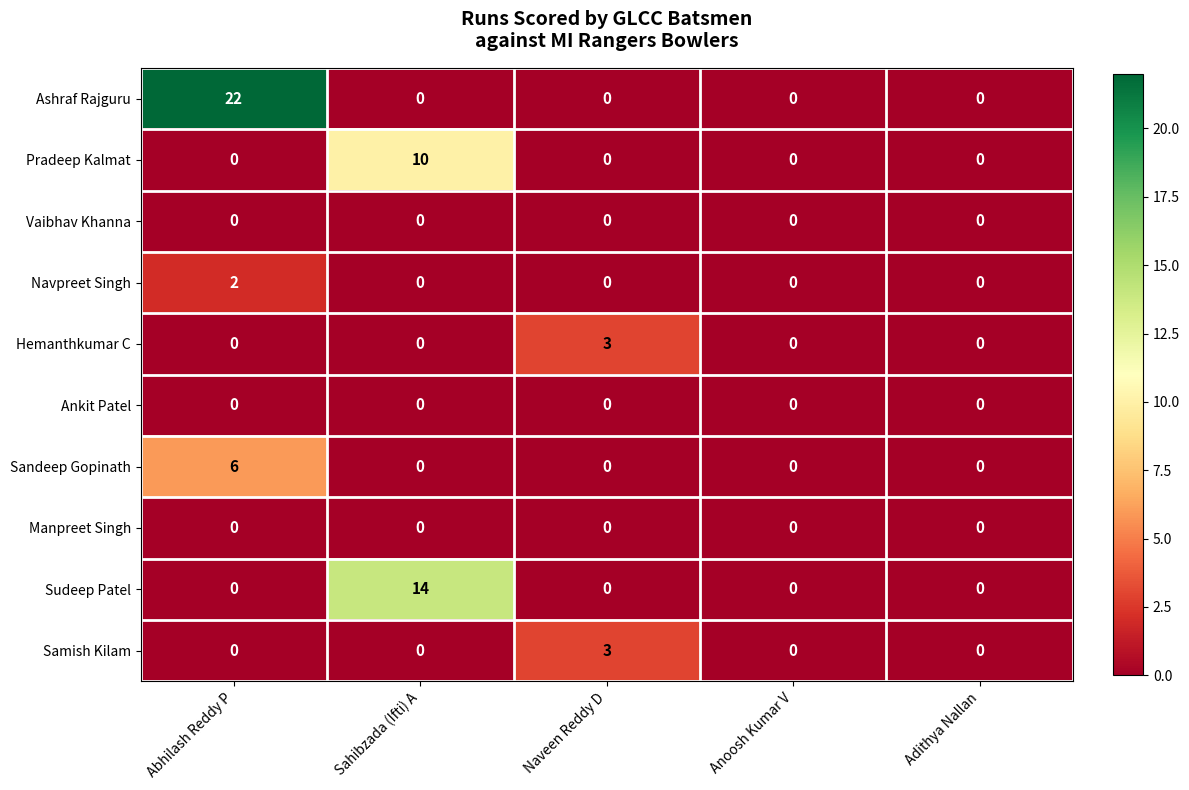

Which series changed the most between Abhilash Reddy P and Anoosh Kumar V?

Ashraf Rajguru